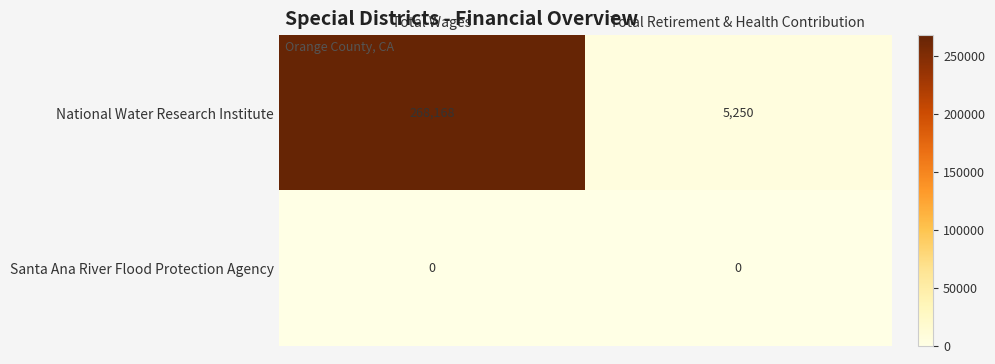

What is the maximum value shown in the chart?

268168